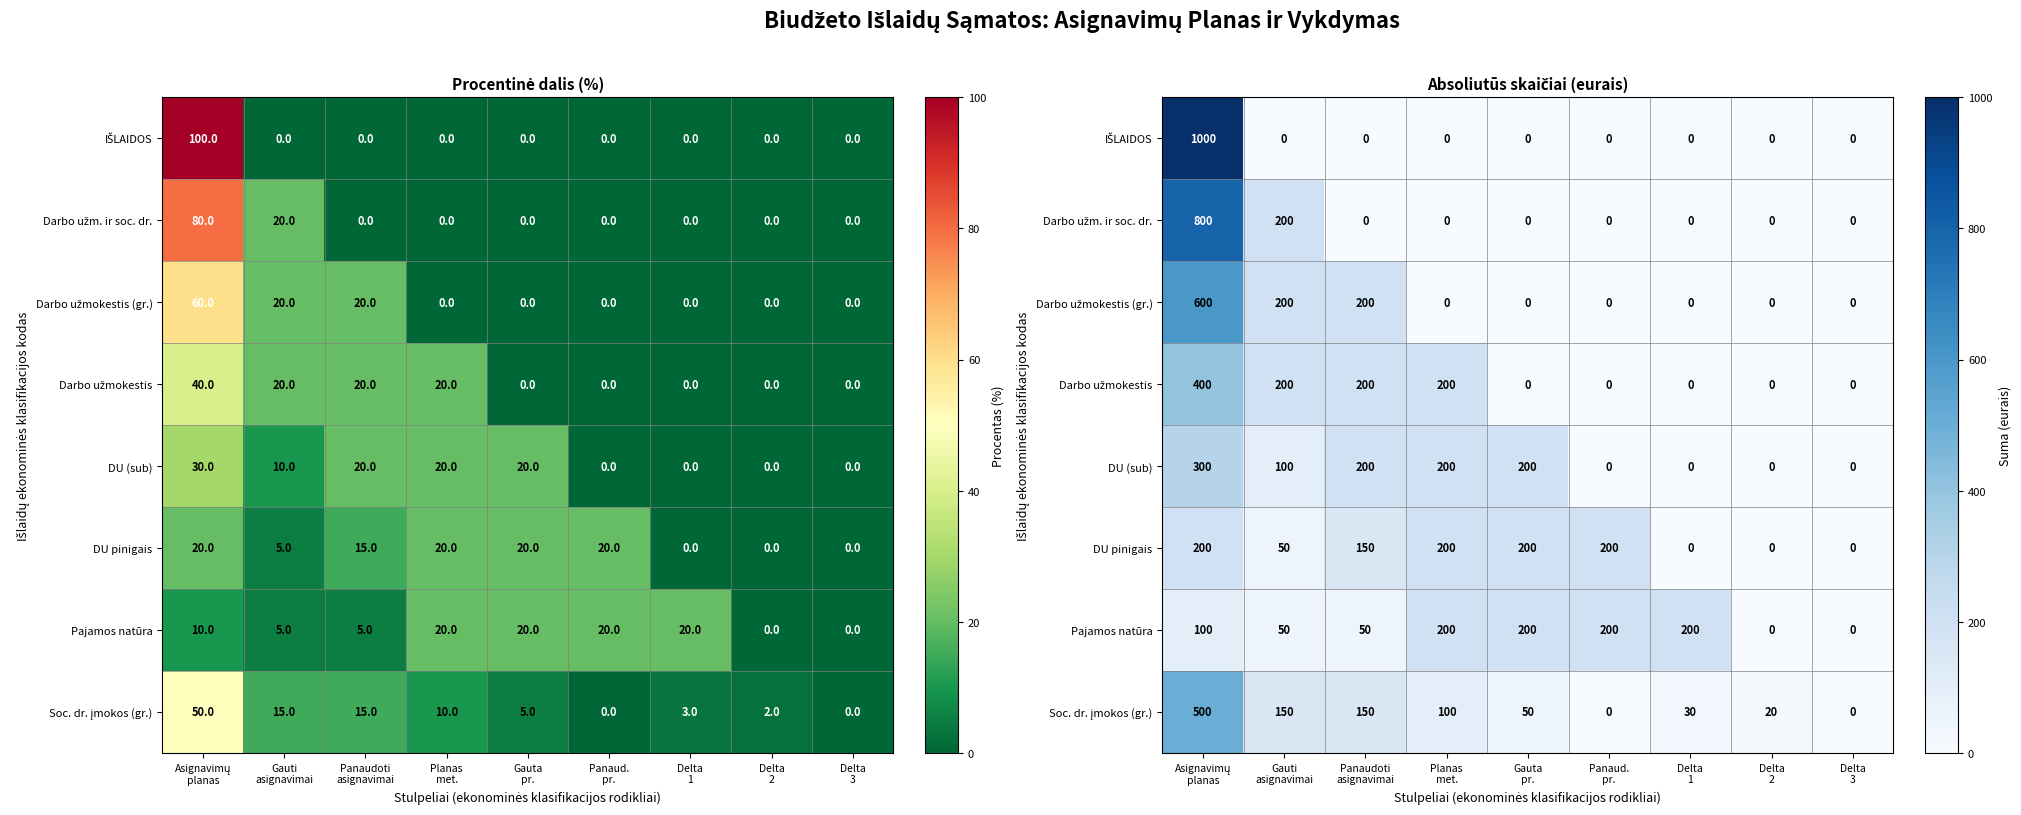

Between Delta
1 and Panaud.
pr., which is larger?

Delta
1